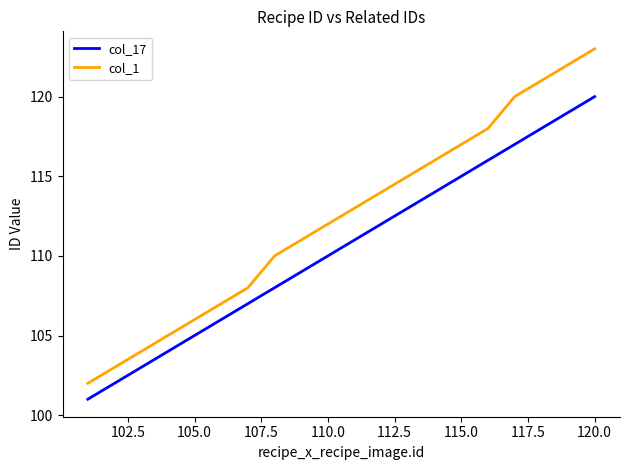

How many series are shown in this chart?

2